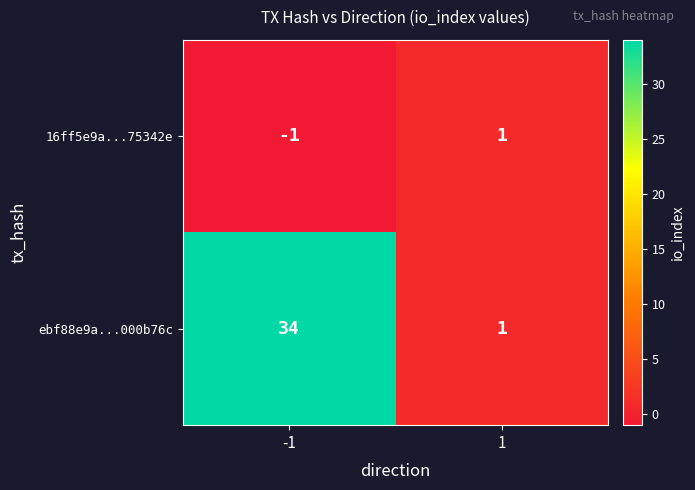

Which series has the largest total across all categories?

ebf88e9a...000b76c